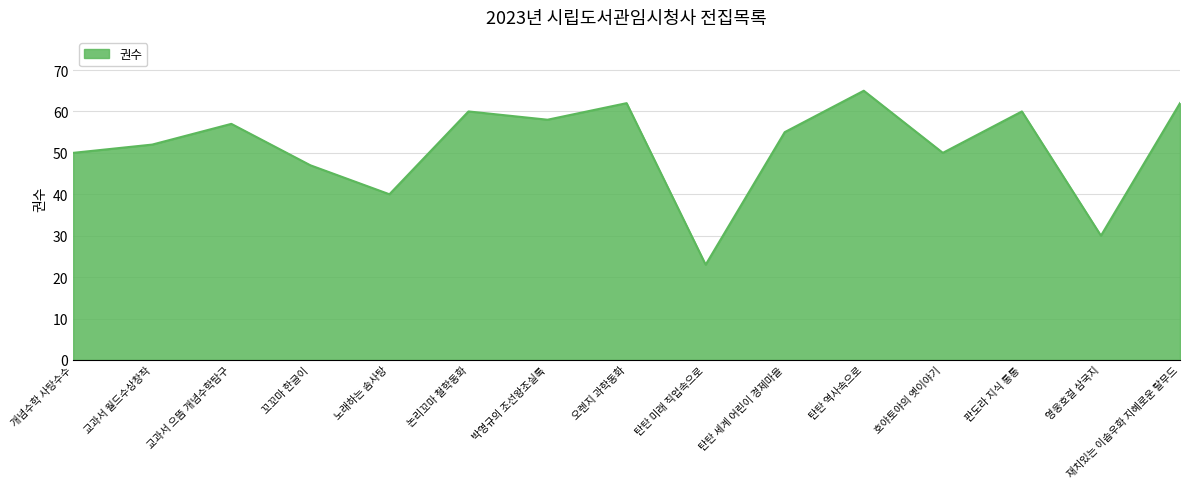

Count the number of categories in the chart.

15